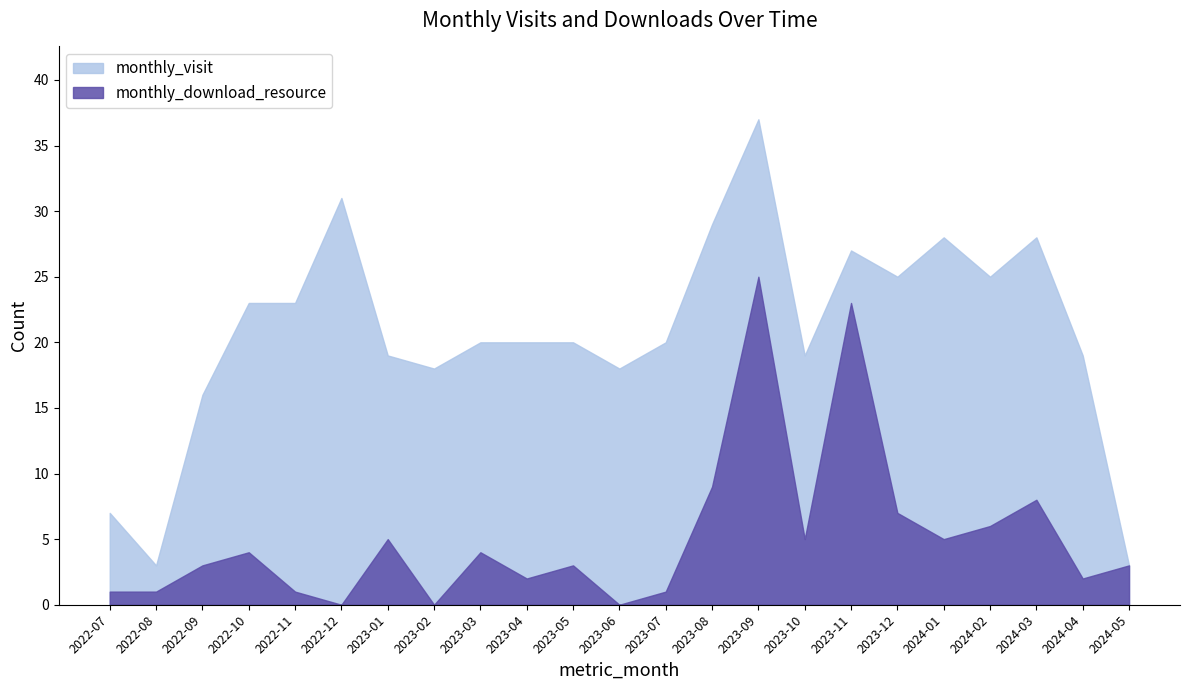

Reading right to left, list all the values displayed in this chart.

monthly_visit: 3	19	28	25	28	25	27	19	37	29	20	18	20	20	20	18	19	31	23	23	16	3	7
monthly_download_resource: 3	2	8	6	5	7	23	5	25	9	1	0	3	2	4	0	5	0	1	4	3	1	1